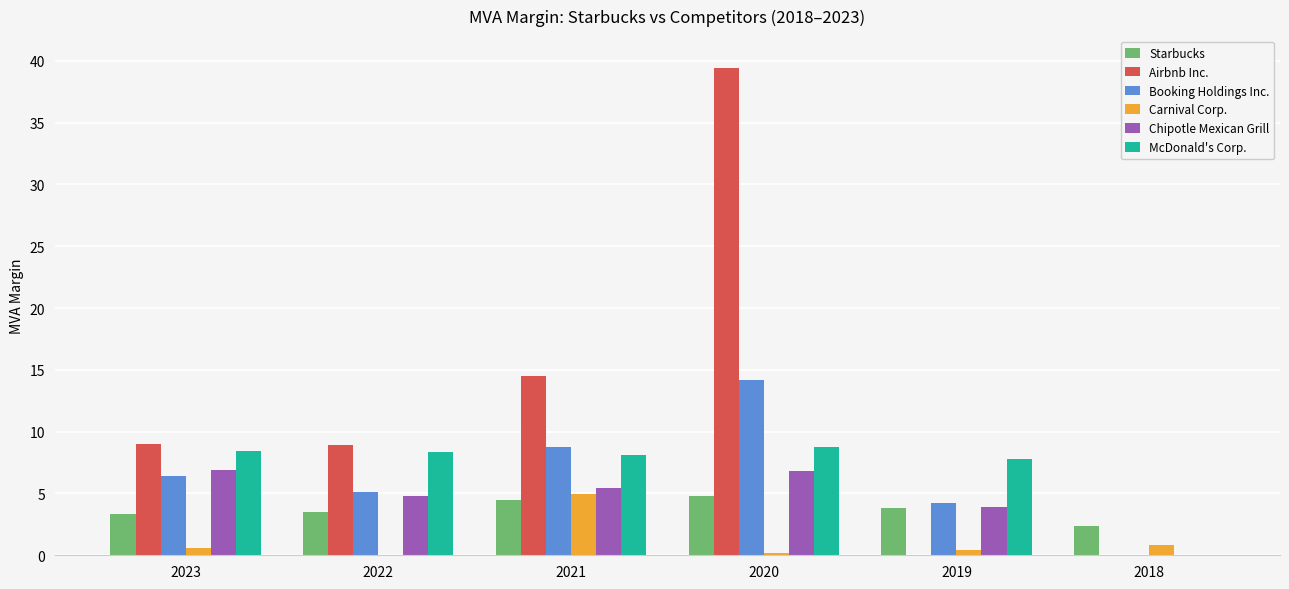

Which series changed the most between 2020 and 2018?

Airbnb Inc.